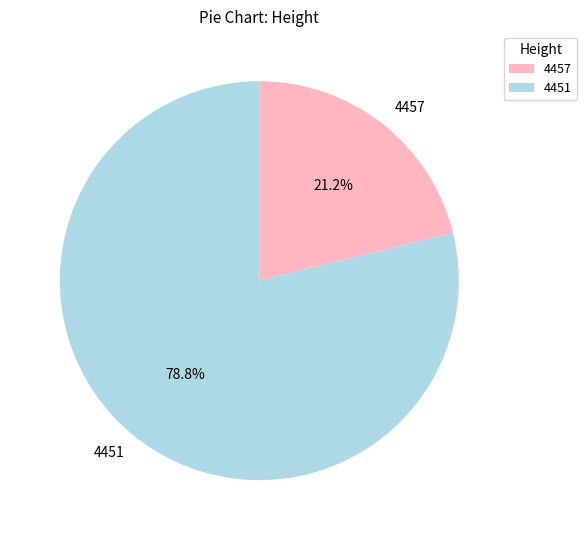

Combined, what portion of the pie is 4451 and 4457?

100.0%